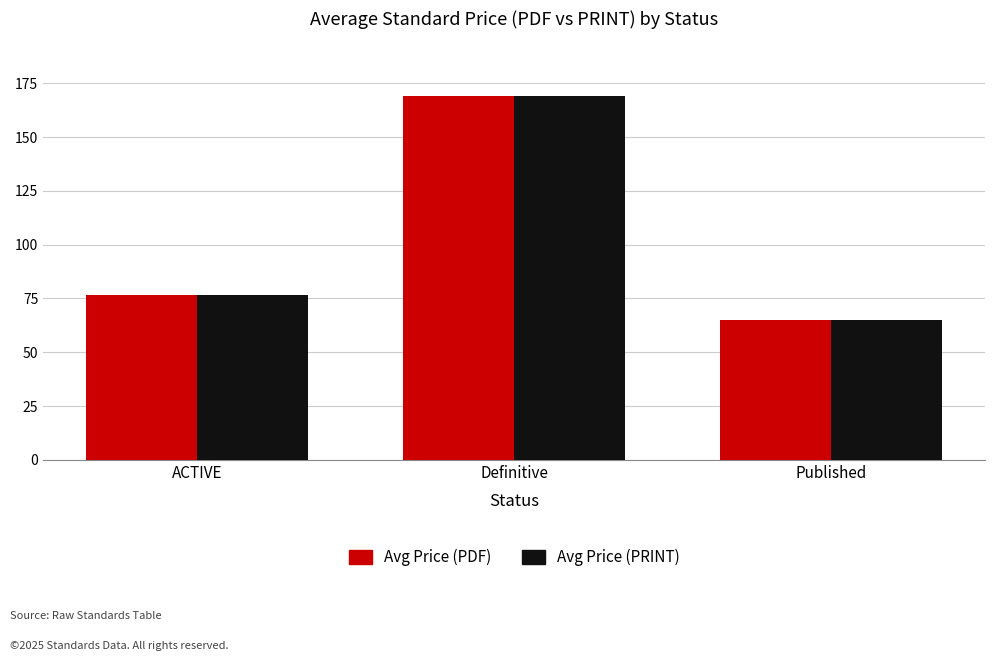

Is the value of Avg Price (PRINT) at Definitive greater than the value of Avg Price (PDF) at Published?

Yes